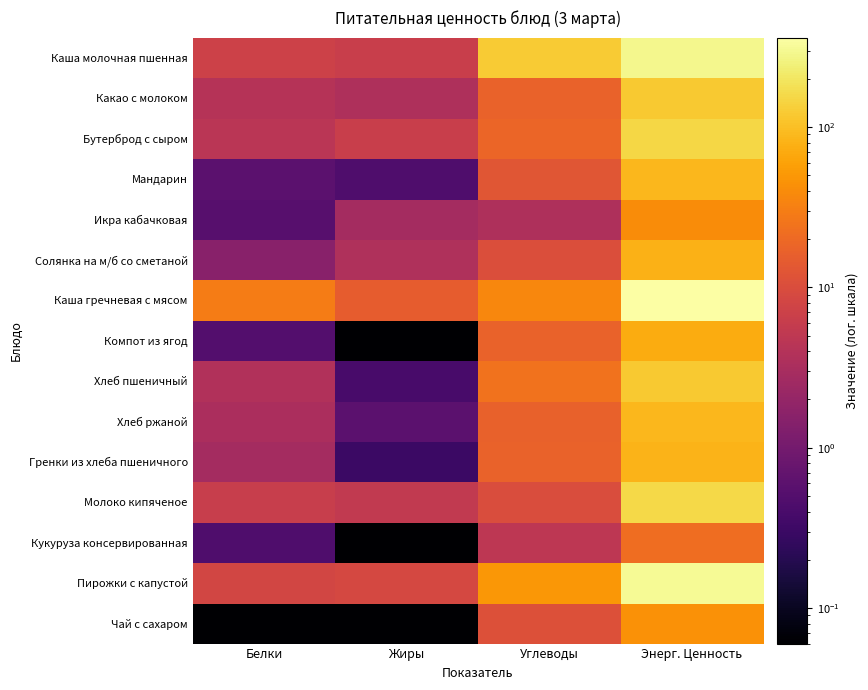

Reading right to left, extract all data points from this chart.

Каша молочная пшенная: Энерг. Ценность=288.0	Углеводы=123.9	Жиры=6.5	Белки=7.2
Какао с молоком: Энерг. Ценность=118.0	Углеводы=17.5	Жиры=3.5	Белки=4.1
Бутерброд с сыром: Энерг. Ценность=154.6	Углеводы=18.2	Жиры=6.4	Белки=4.6
Мандарин: Энерг. Ценность=88.0	Углеводы=12.6	Жиры=0.5	Белки=0.6
Икра кабачковая: Энерг. Ценность=41.0	Углеводы=3.5	Жиры=2.8	Белки=0.5
Солянка на м/б со сметаной: Энерг. Ценность=81.0	Углеводы=10.5	Жиры=3.7	Белки=1.5
Каша гречневая с мясом: Энерг. Ценность=362.0	Углеводы=36.9	Жиры=15.2	Белки=29.7
Компот из ягод: Энерг. Ценность=71.0	Углеводы=17.2	Жиры=0.0	Белки=0.5
Хлеб пшеничный: Энерг. Ценность=118.0	Углеводы=24.6	Жиры=0.4	Белки=3.8
Хлеб ржаной: Энерг. Ценность=87.0	Углеводы=16.7	Жиры=0.6	Белки=3.3
Гренки из хлеба пшеничного: Энерг. Ценность=83.0	Углеводы=17.4	Жиры=0.3	Белки=2.8
Молоко кипяченое: Энерг. Ценность=157.0	Углеводы=10.0	Жиры=5.4	Белки=6.3
Кукуруза консервированная: Энерг. Ценность=22.2	Углеводы=5.0	Жиры=0.0	Белки=0.5
Пирожки с капустой: Энерг. Ценность=306.0	Углеводы=49.0	Жиры=8.6	Белки=8.2
Чай с сахаром: Энерг. Ценность=44.0	Углеводы=11.1	Жиры=0.0	Белки=0.1